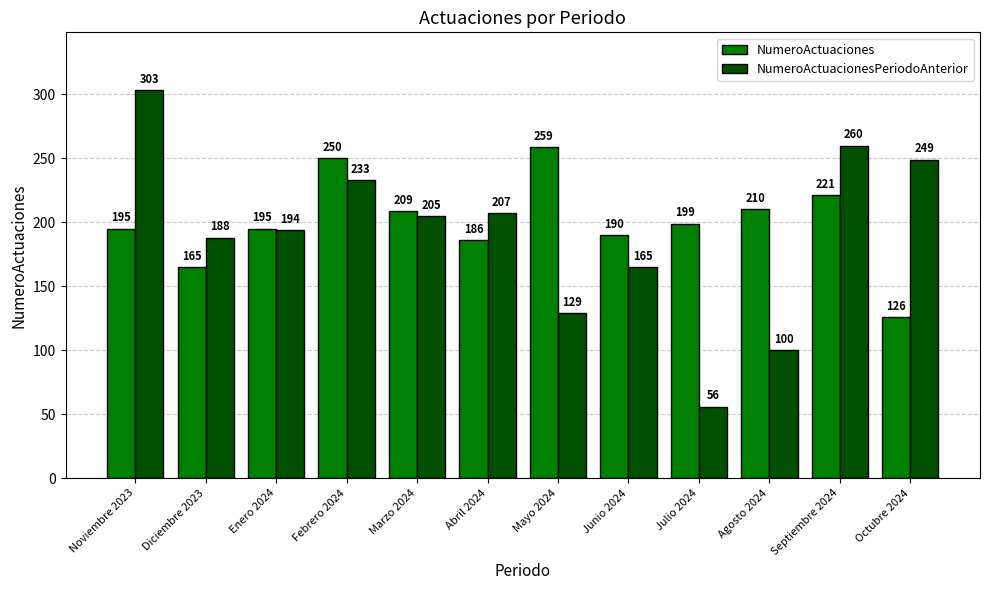

What position from the right is Agosto 2024?

3